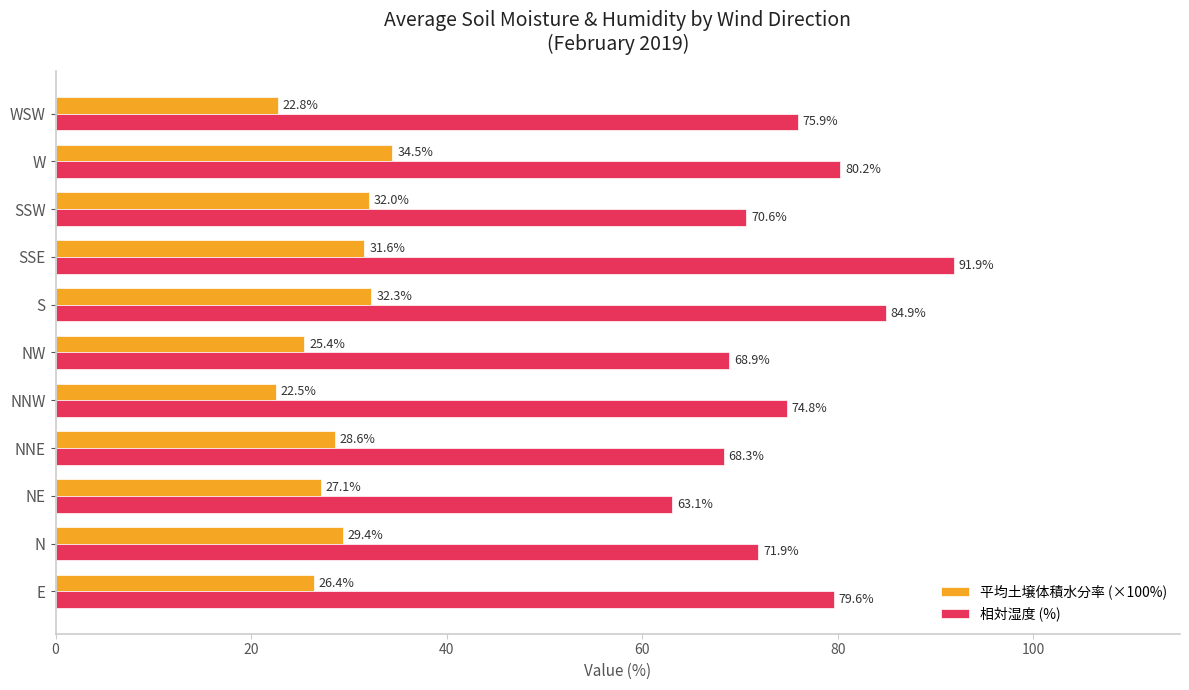

What are all the series names shown in the legend?

平均土壌体積水分率 (×100%), 相対湿度 (%)